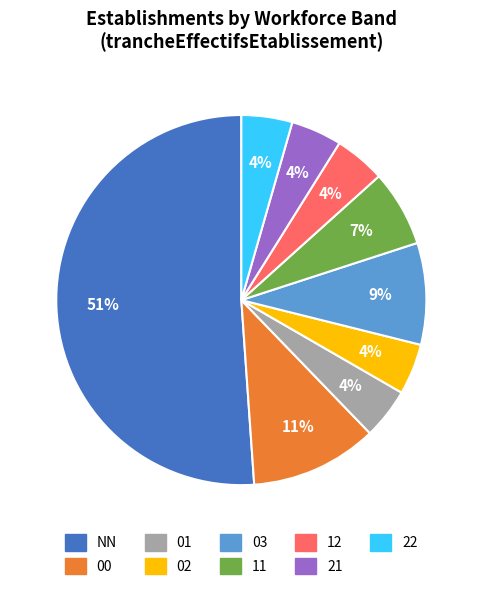

Do 02 and 12 together represent more than half of the pie?

No